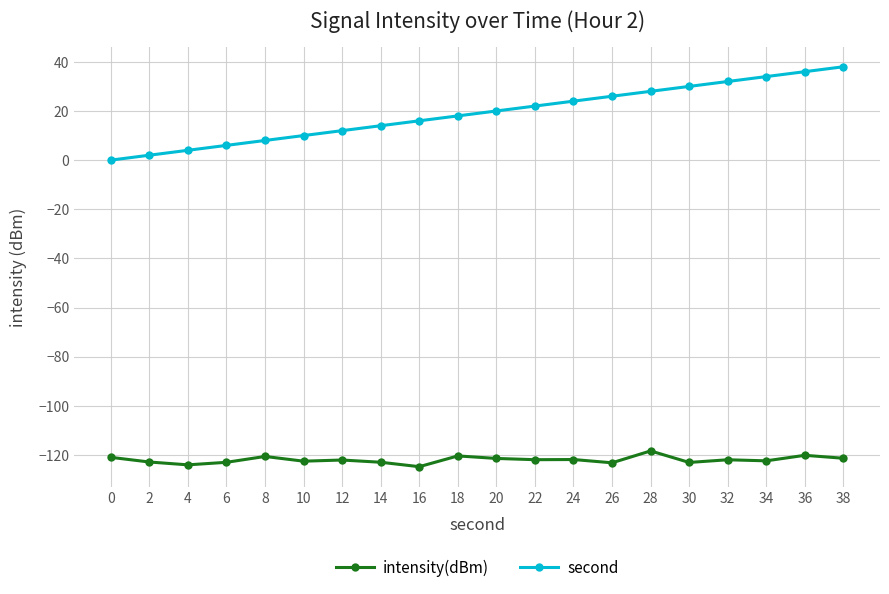

True or false: intensity(dBm) and second cross at least once.

False